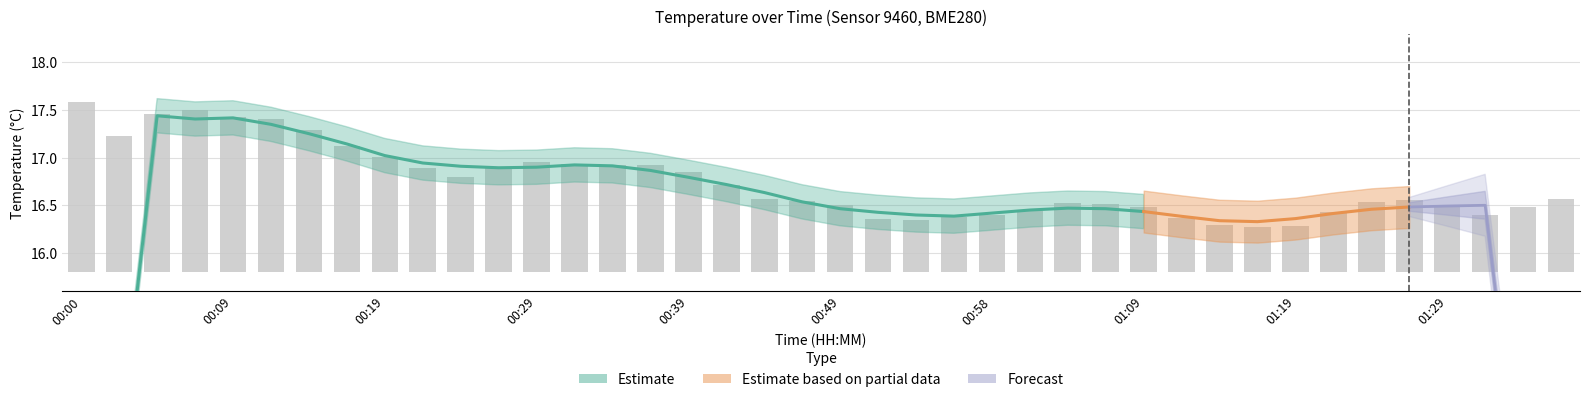

Rank the categories by value from highest to lowest.

00:00, 00:07, 00:05, 00:09, 00:12, 00:14, 00:02, 00:17, 00:19, 00:29, 00:31, 00:34, 00:36, 00:27, 00:22, 00:39, 00:24, 00:41, 00:44, 01:37, 01:27, 00:46, 01:24, 01:03, 01:06, 00:49, 01:29, 01:09, 01:34, 01:01, 01:21, 00:58, 01:32, 00:56, 01:11, 00:51, 00:54, 01:14, 01:19, 01:16